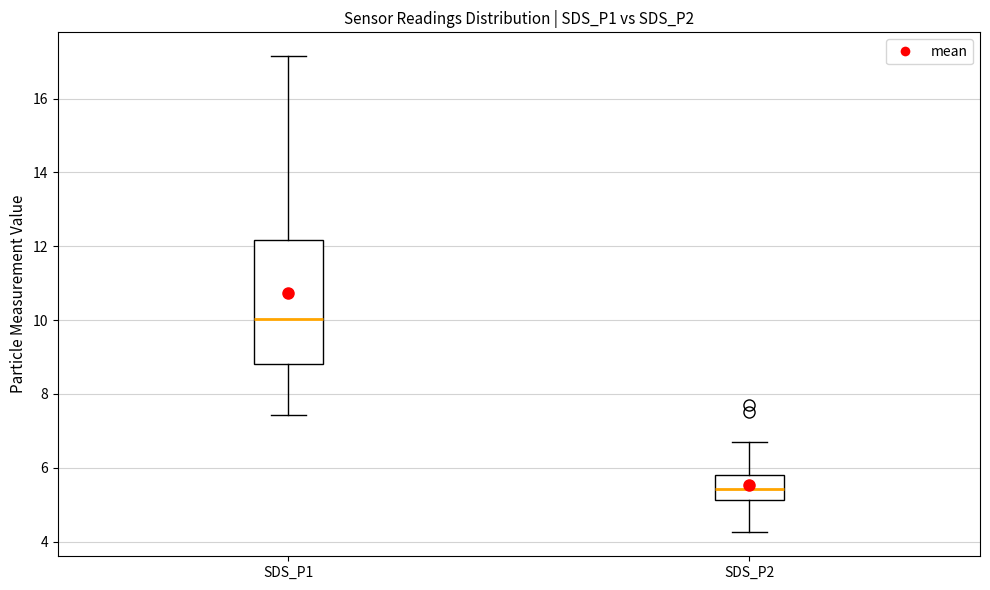

Reading left to right, transcribe this box plot: for each box, give where its median line is, the range the box spans, and where its two whiskers end, as read against the y-axis. The values are not printed on the chart, so give them approximately, as read against the axis.

SDS_P1: median 10.0, box 8.8 to 12.2, whiskers 7.4 to 17.2
SDS_P2: median 5.4, box 5.2 to 5.8, whiskers 4.2 to 6.8